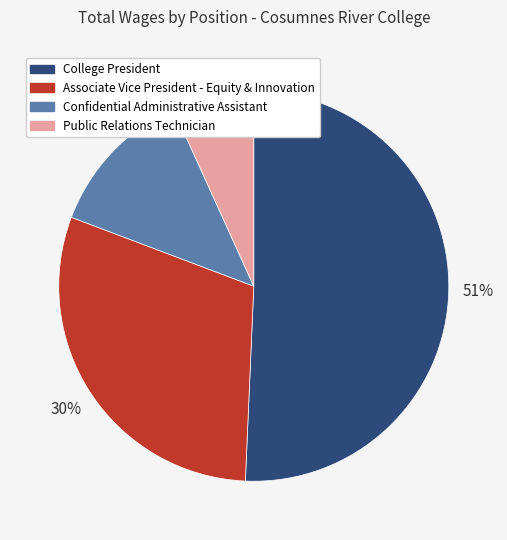

How many slices are in this pie chart?

4